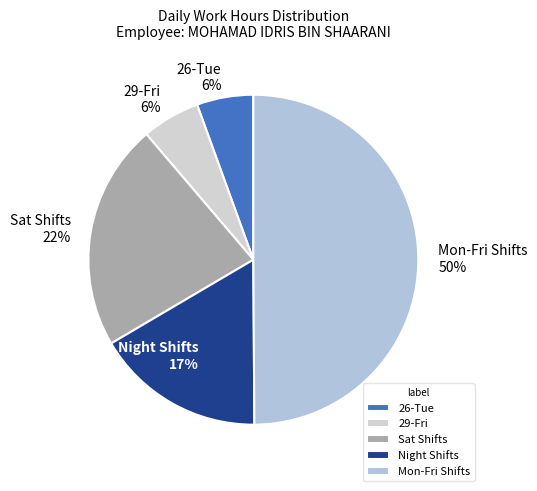

Between Sat Shifts 22% and Mon-Fri Shifts 50%, which is larger?

Mon-Fri Shifts 50%